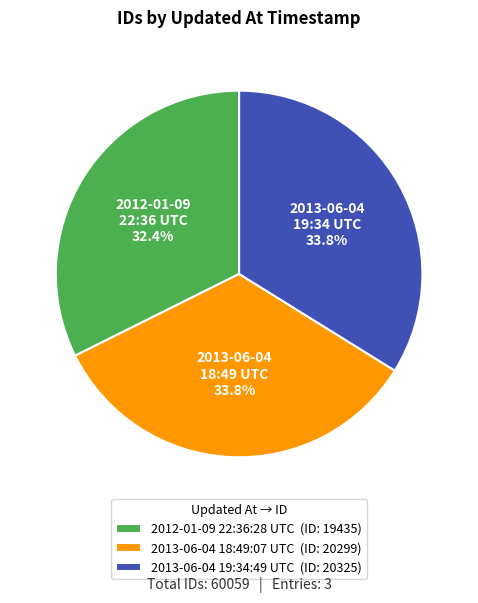

How many segments does this pie chart have?

3